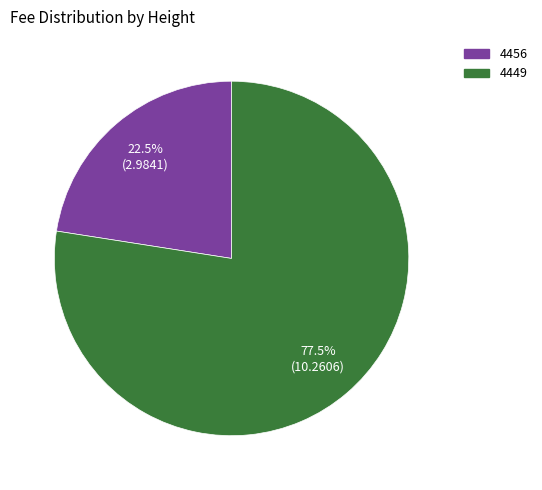

Is the sum of 4449 and 4456 greater than half?

Yes